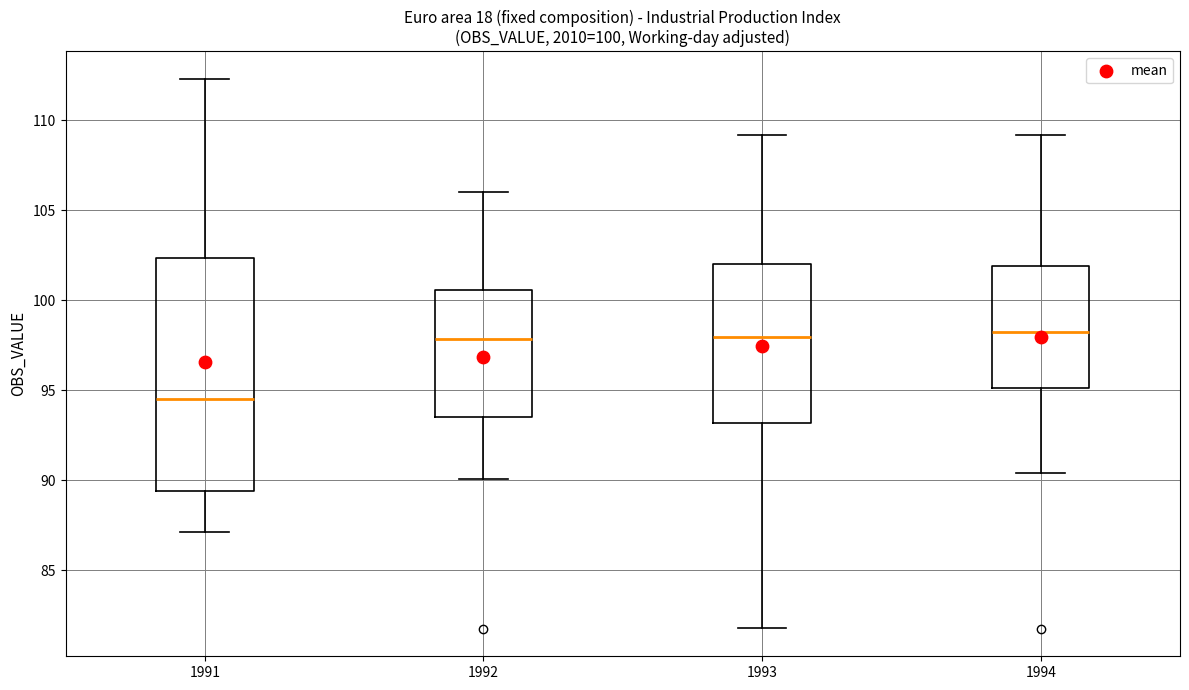

Comparing the boxes themselves (not the whiskers), which one is the tallest?

1991